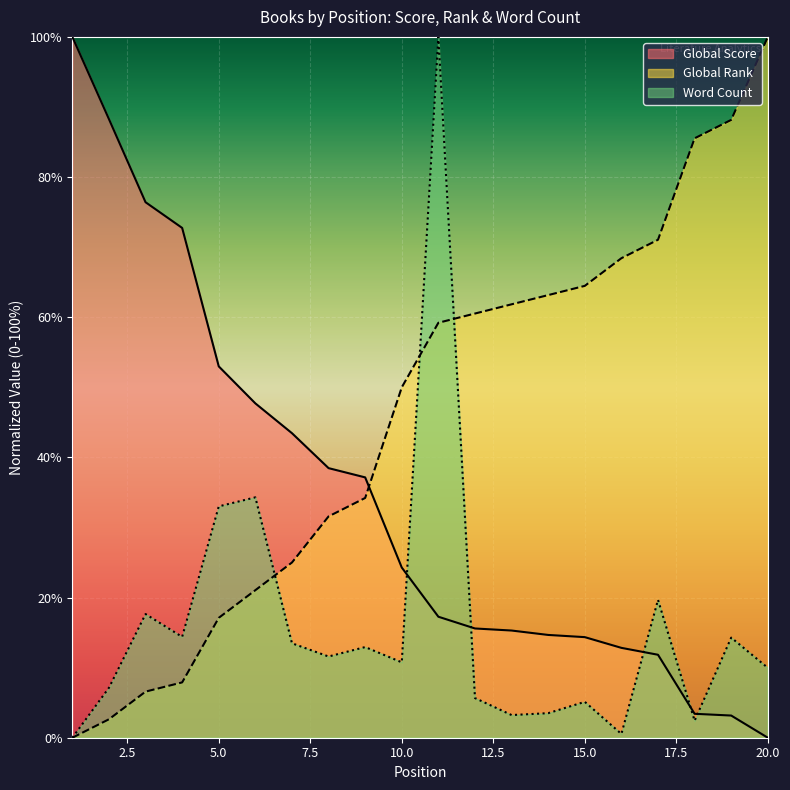

How many lines are shown in the chart?

3